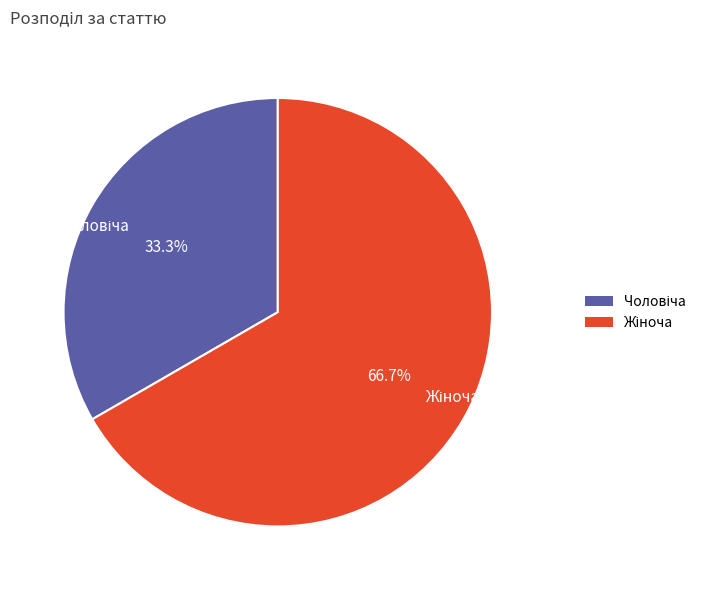

Is there any slice that represents more than half of the pie?

Yes